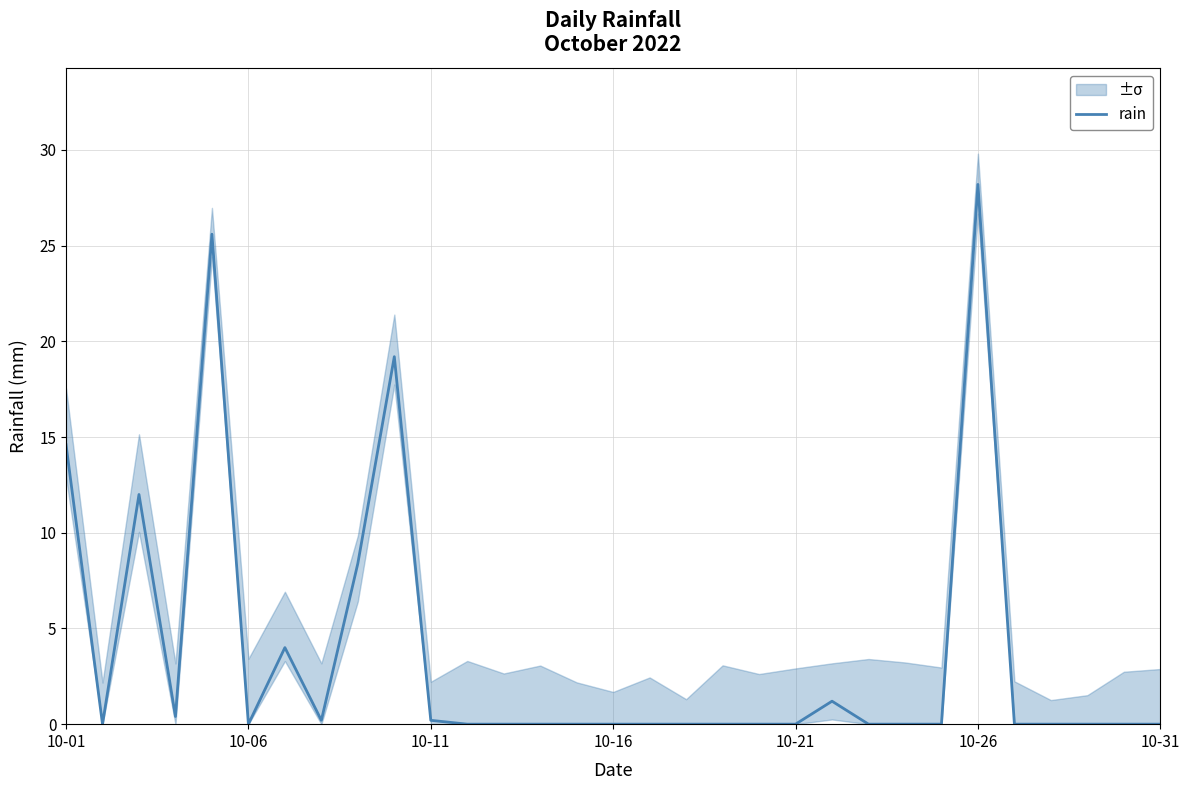

The value of rain at 10-31 is 0.0. True or false?

True